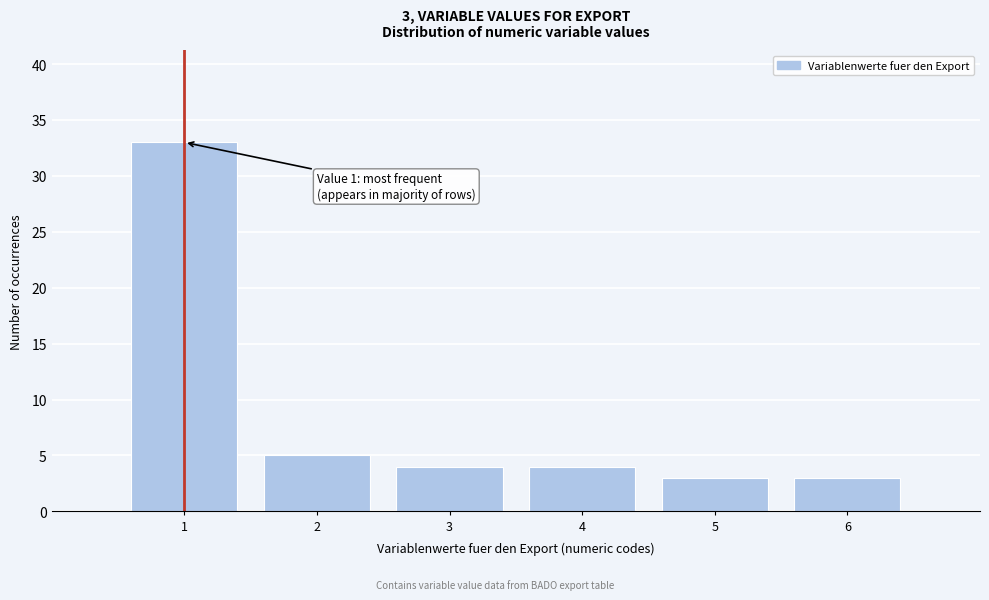

Which range on the x-axis has the tallest bar?

0.5 to 1.5